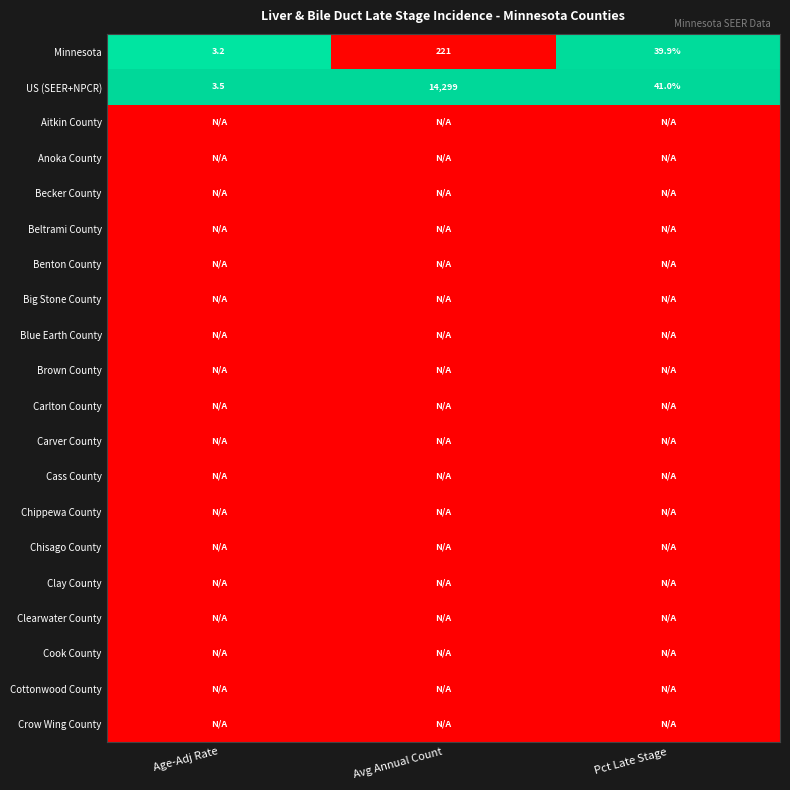

Read the Minnesota value at Pct Late Stage.

39.9